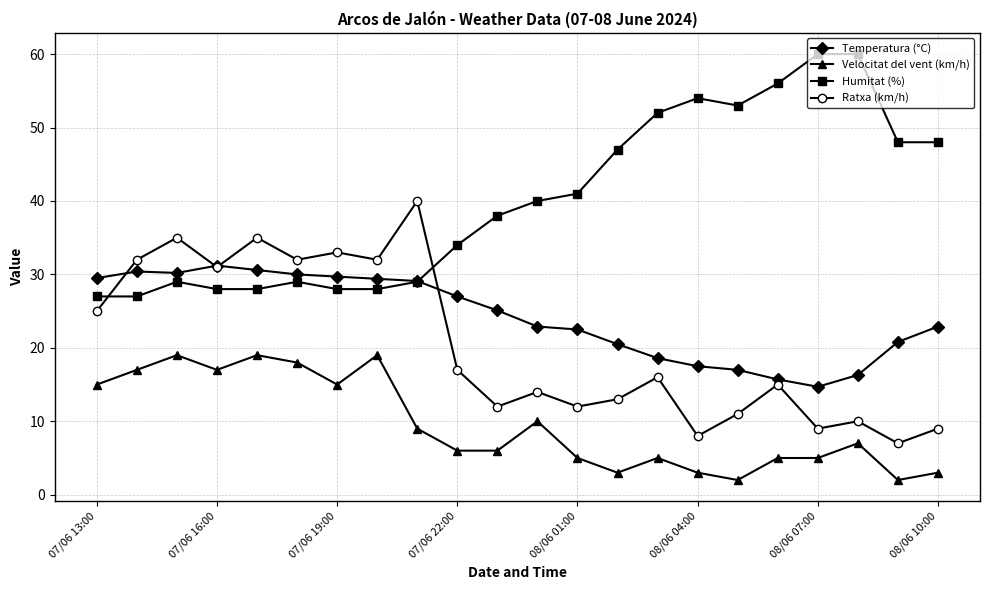

True or false: Velocitat del vent (km/h) has more than 1 interior local peaks.

True